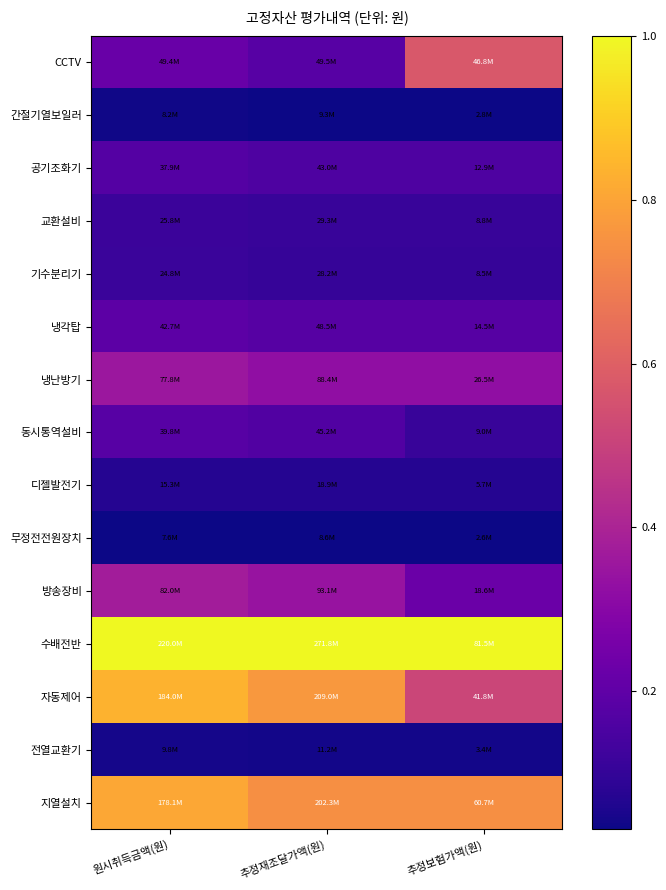

At how many categories does at least one series exceed 0?

3